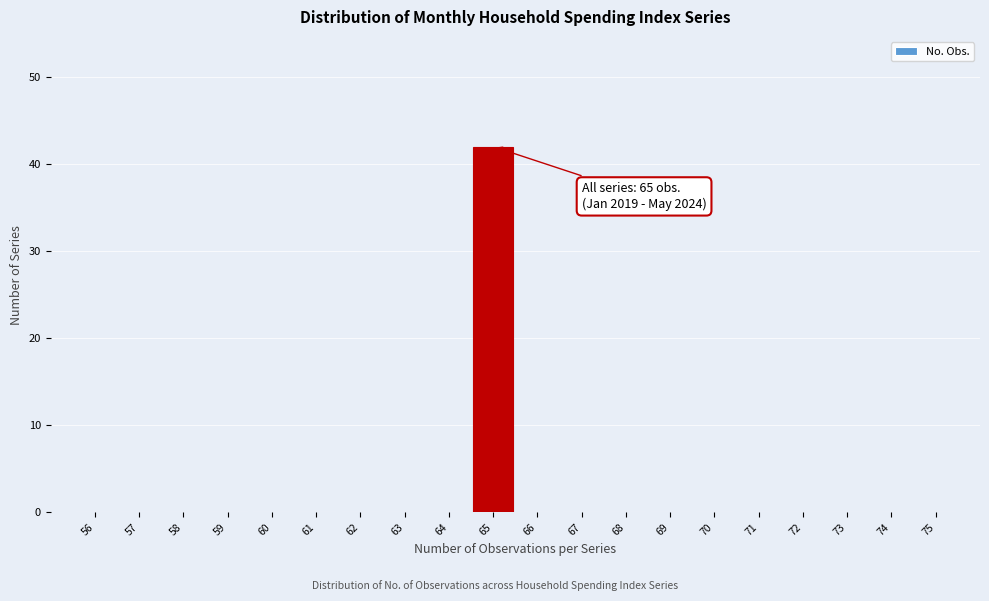

Which range on the x-axis has the tallest bar?

64.5 to 65.5